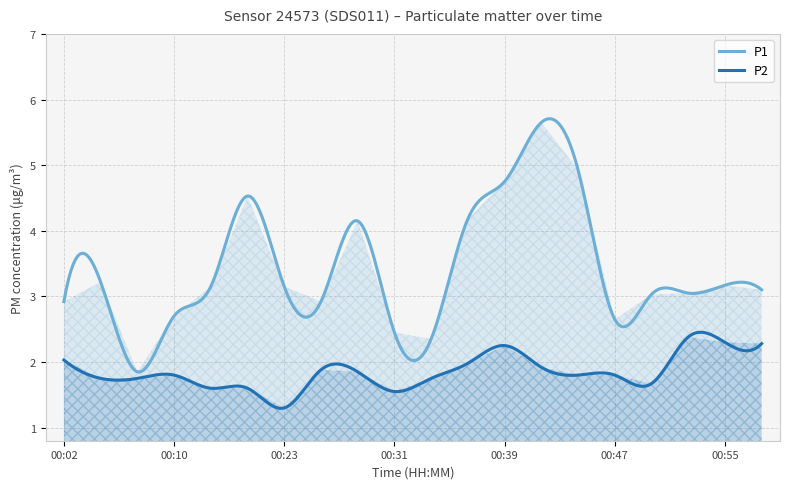

Which category has the highest value in the P2 series?

00:52